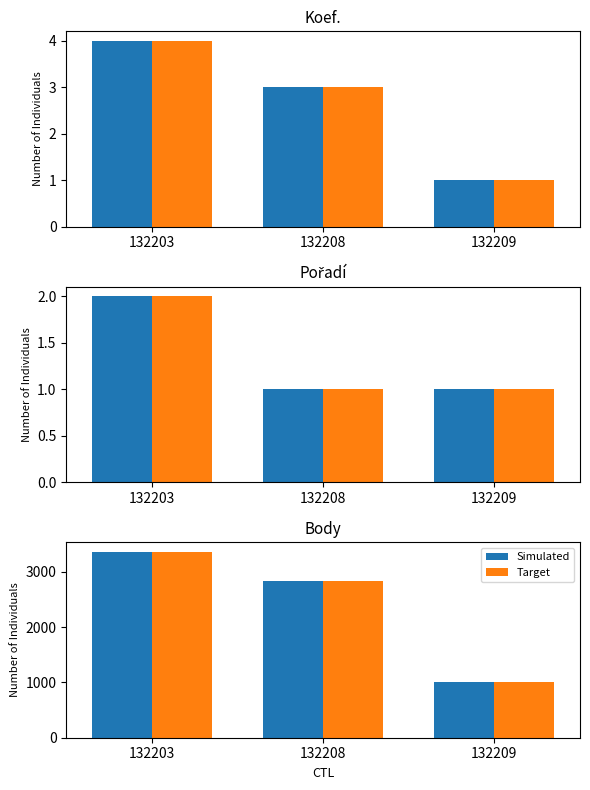

How many values in the Simulated series exceed 2838?

1